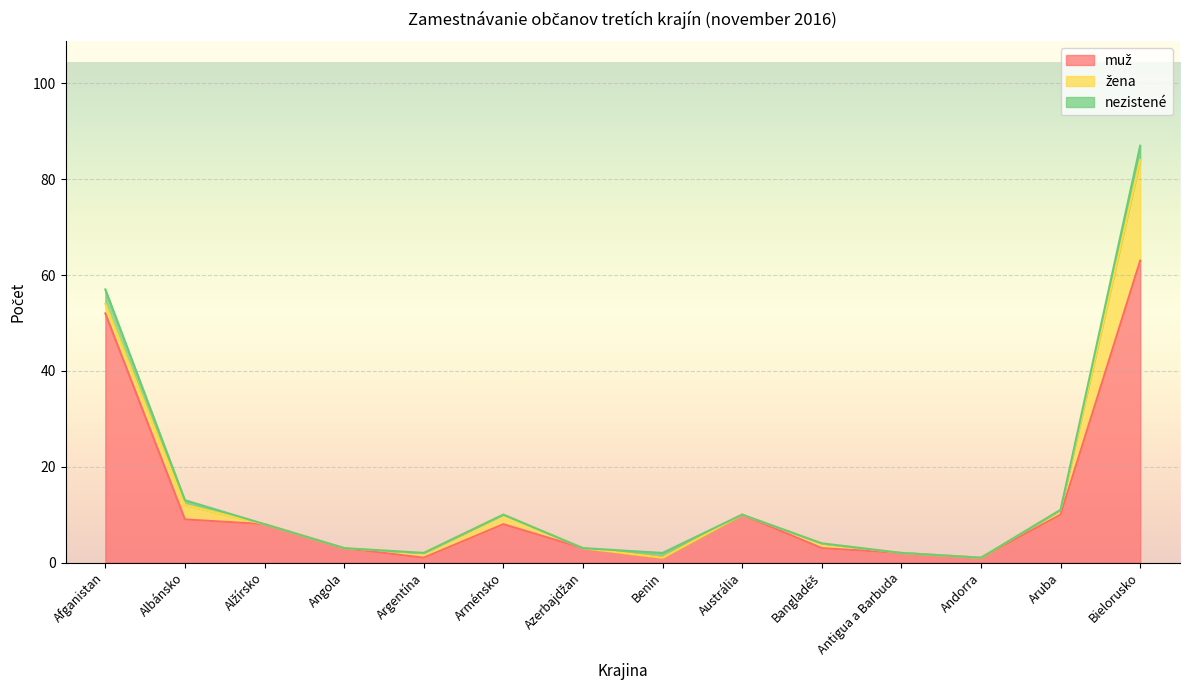

At which category is the sum across all series the highest?

Bielorusko